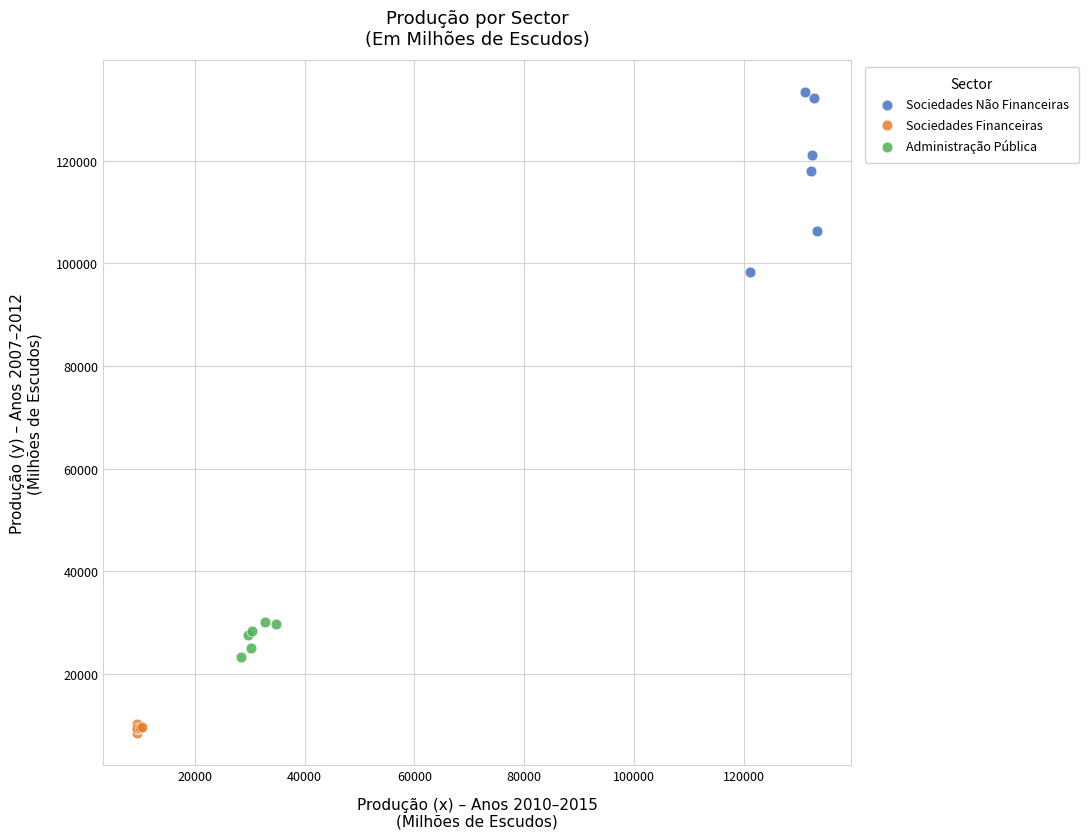

Which series has the largest Y range (max minus min)?

Sociedades Não Financeiras